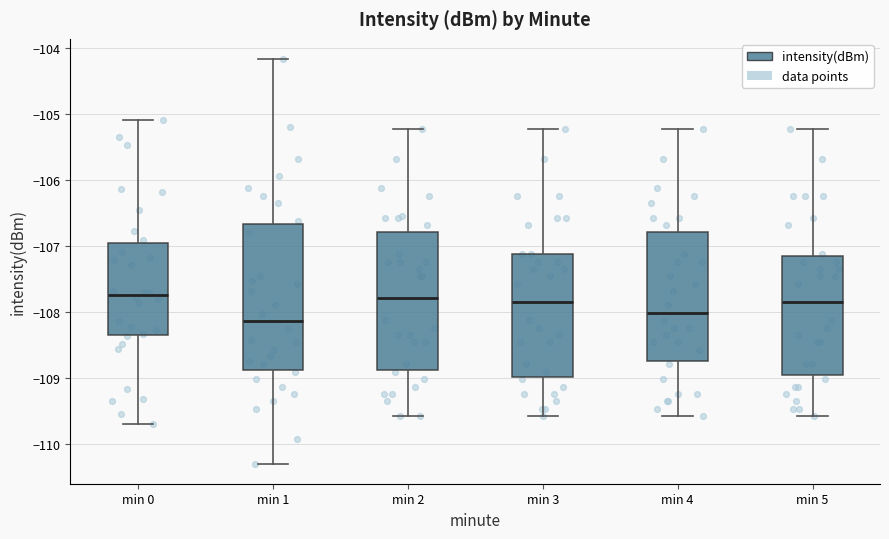

Reading left to right, read every box against the y-axis: the position of its median line, the range the box covers, and the ends of its whiskers. The values are not printed on the chart, so give them approximately, as read against the axis.

min 0: median -107.7, box -108.3 to -107.0, whiskers -109.7 to -105.1
min 1: median -108.1, box -108.9 to -106.7, whiskers -110.3 to -104.2
min 2: median -107.8, box -108.9 to -106.8, whiskers -109.6 to -105.2
min 3: median -107.8, box -109.0 to -107.1, whiskers -109.6 to -105.2
min 4: median -108.0, box -108.7 to -106.8, whiskers -109.6 to -105.2
min 5: median -107.8, box -109.0 to -107.2, whiskers -109.6 to -105.2